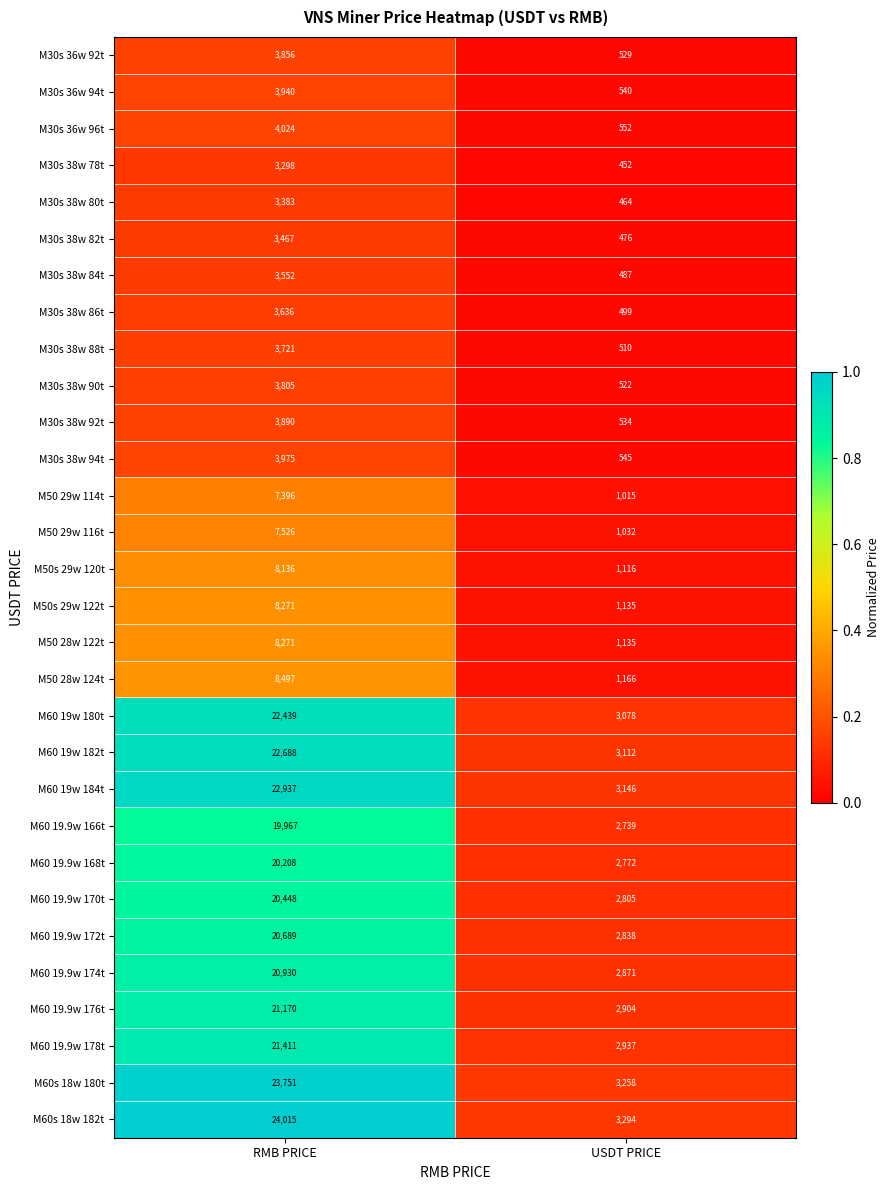

What is the average value of the M60 19w 184t series?

13042